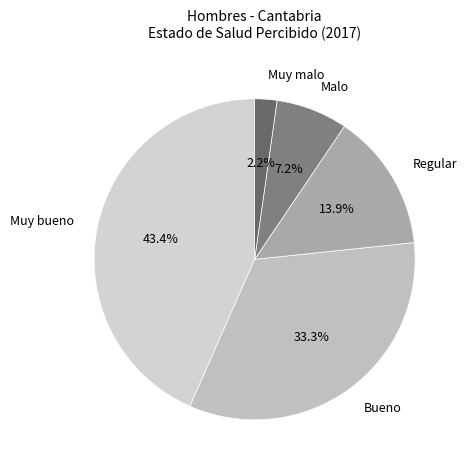

To the nearest percent, what is the average slice percentage?

20%